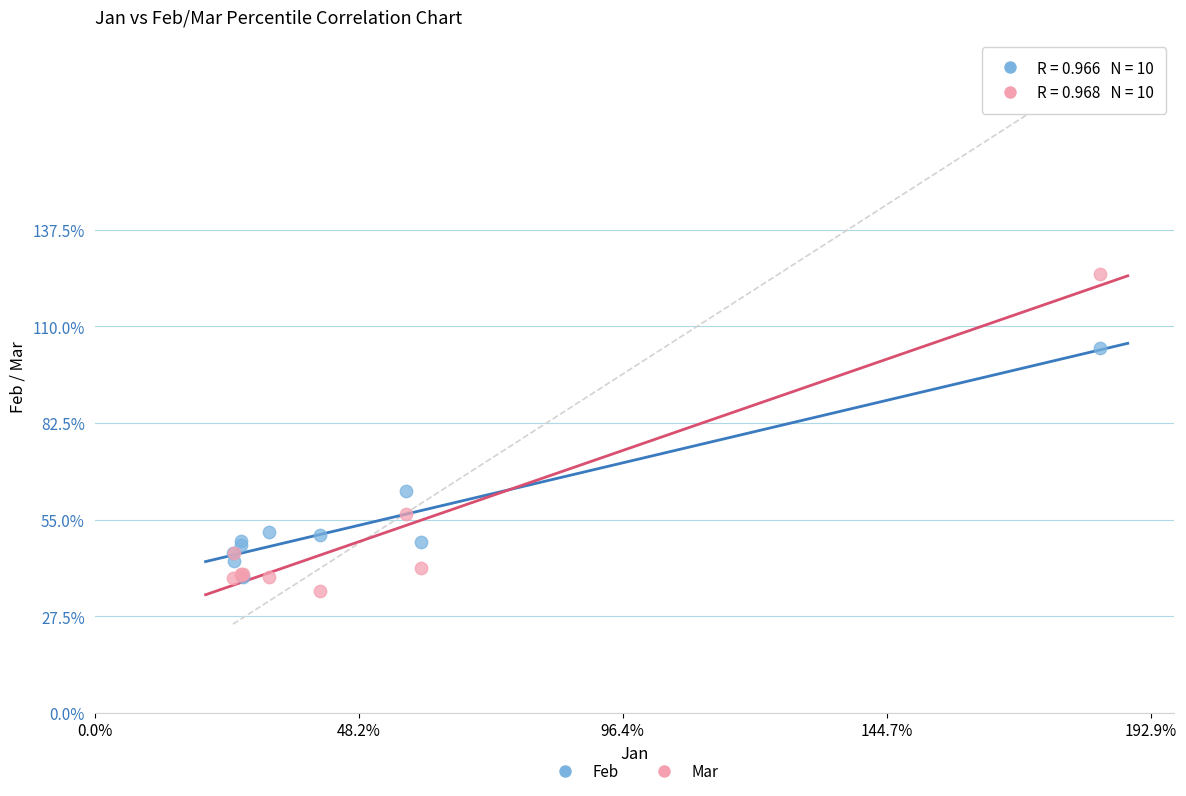

What are all the series names shown in the legend?

Feb, Mar